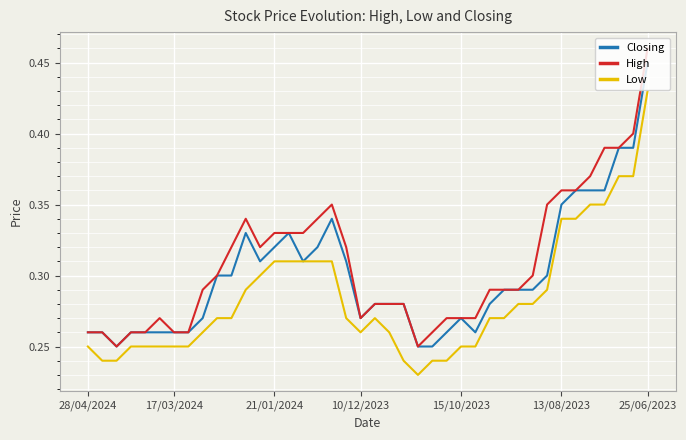

List the series in order of their overall mean, lowest first.

Low, Closing, High